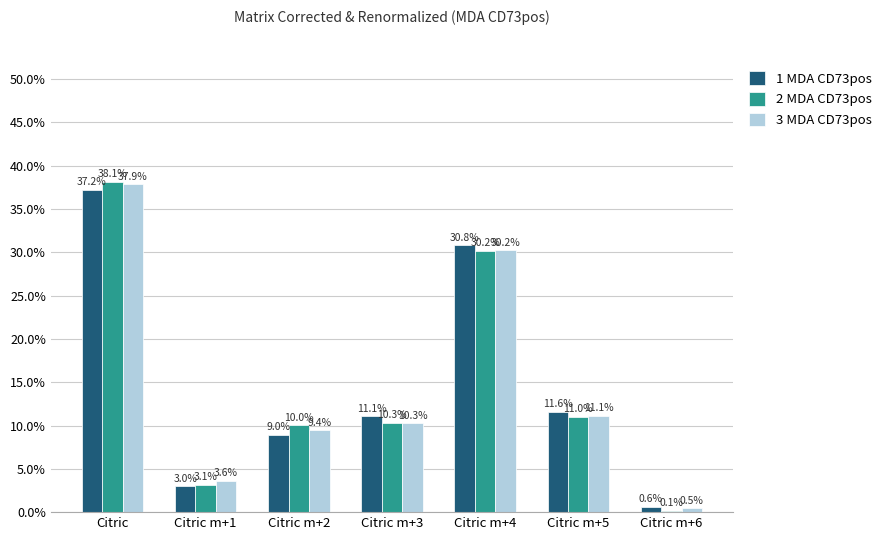

What are all the series names shown in the legend?

1 MDA CD73pos, 2 MDA CD73pos, 3 MDA CD73pos